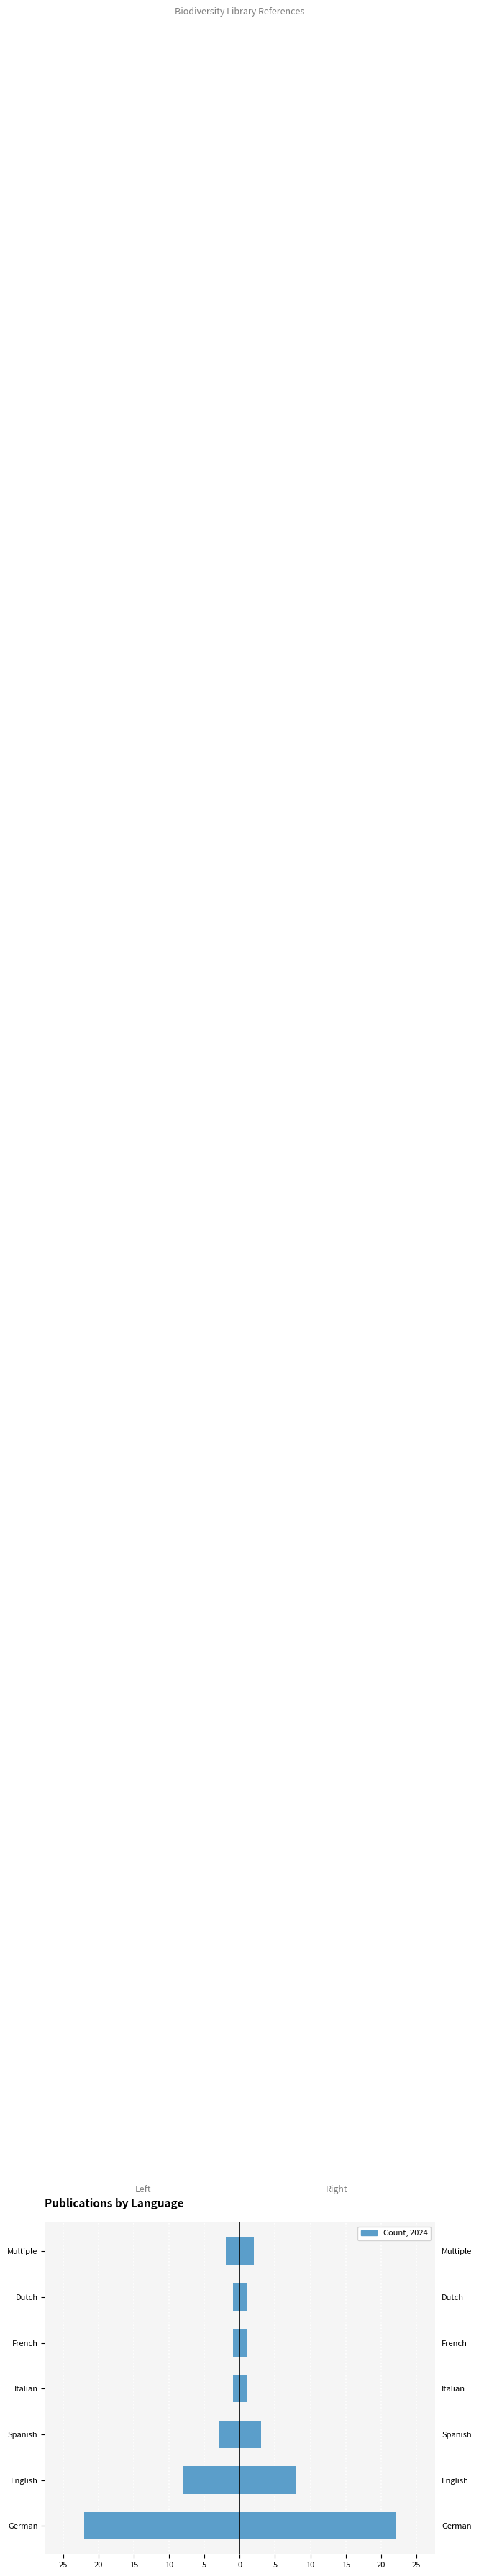

Are the bars horizontal?

Yes